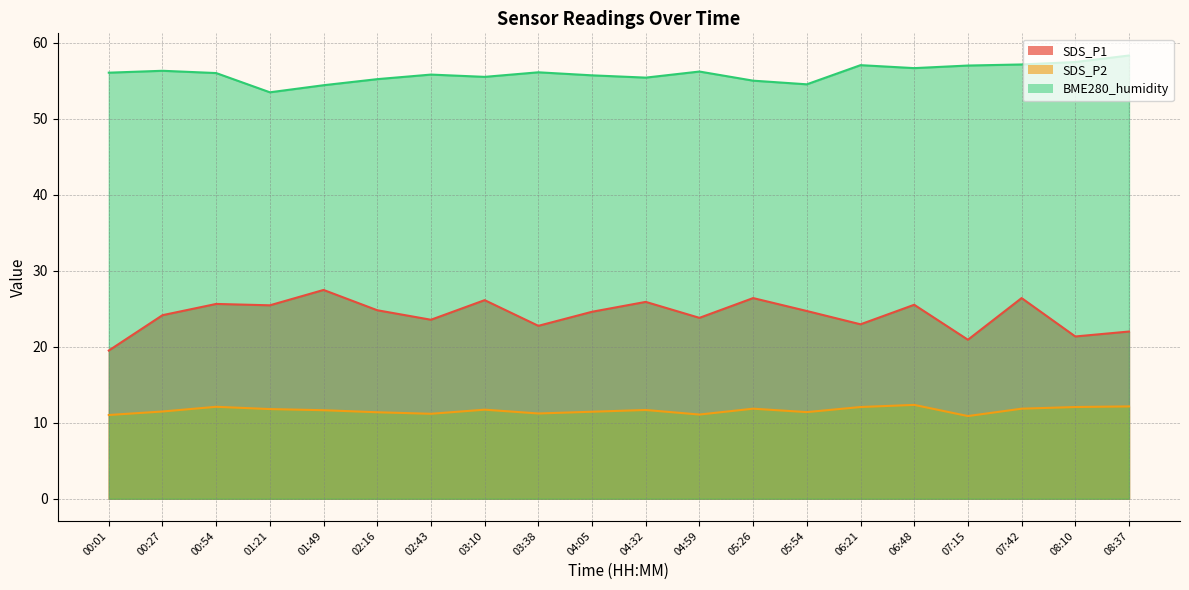

Which series has the widest spread of values?

SDS_P1